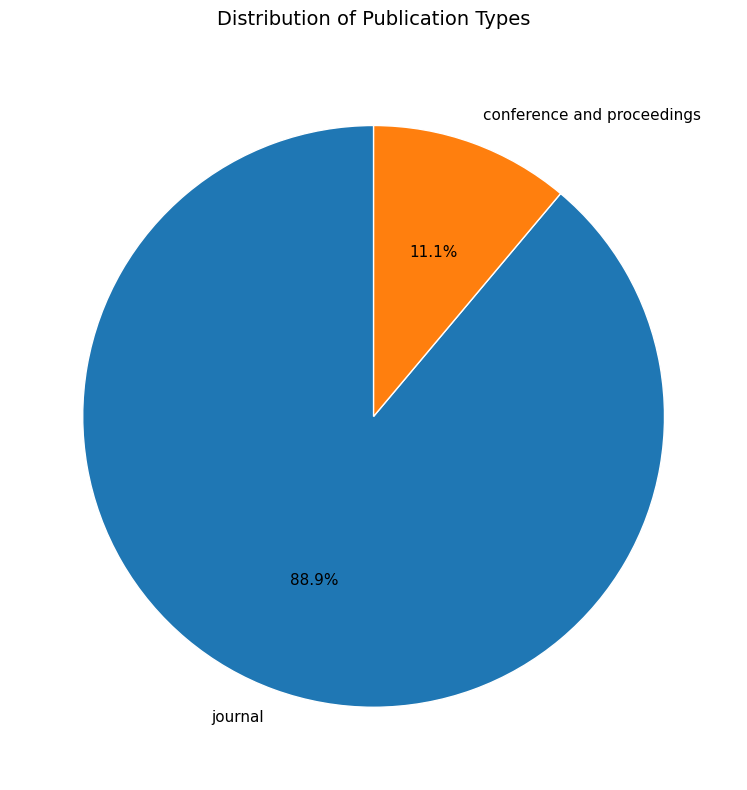

Approximately how many times larger is the value at conference and proceedings compared to journal?

0.1